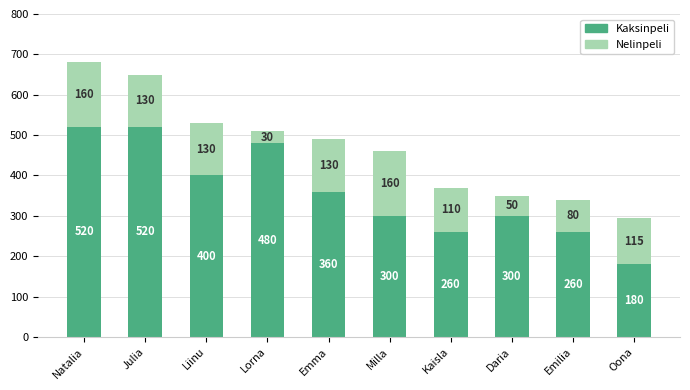

At which category is the sum across all series the highest?

Natalia